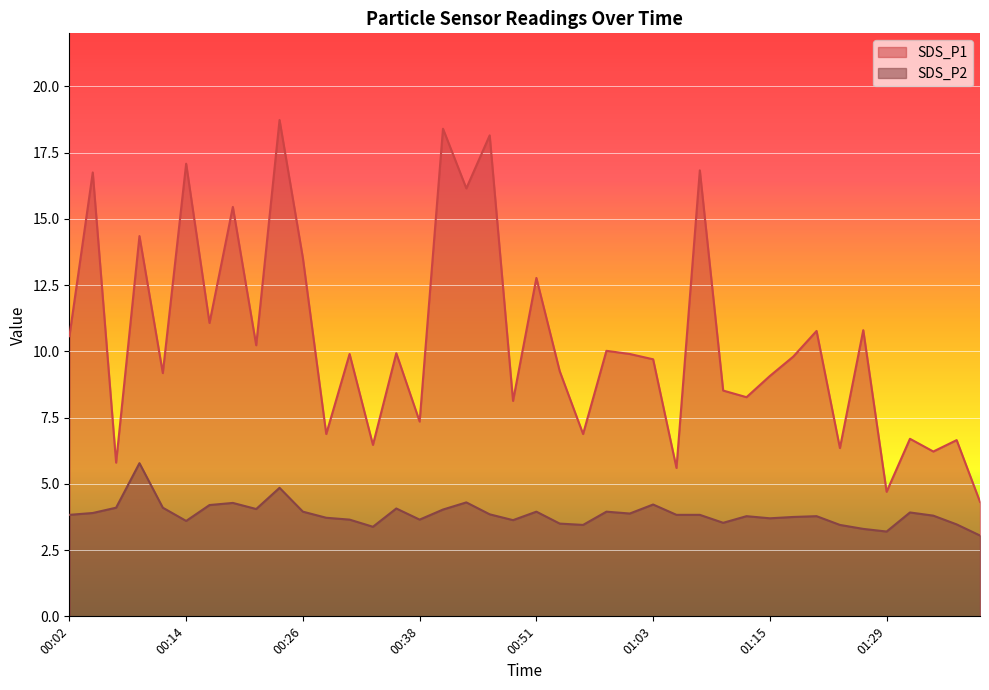

How many lines are shown in the chart?

2